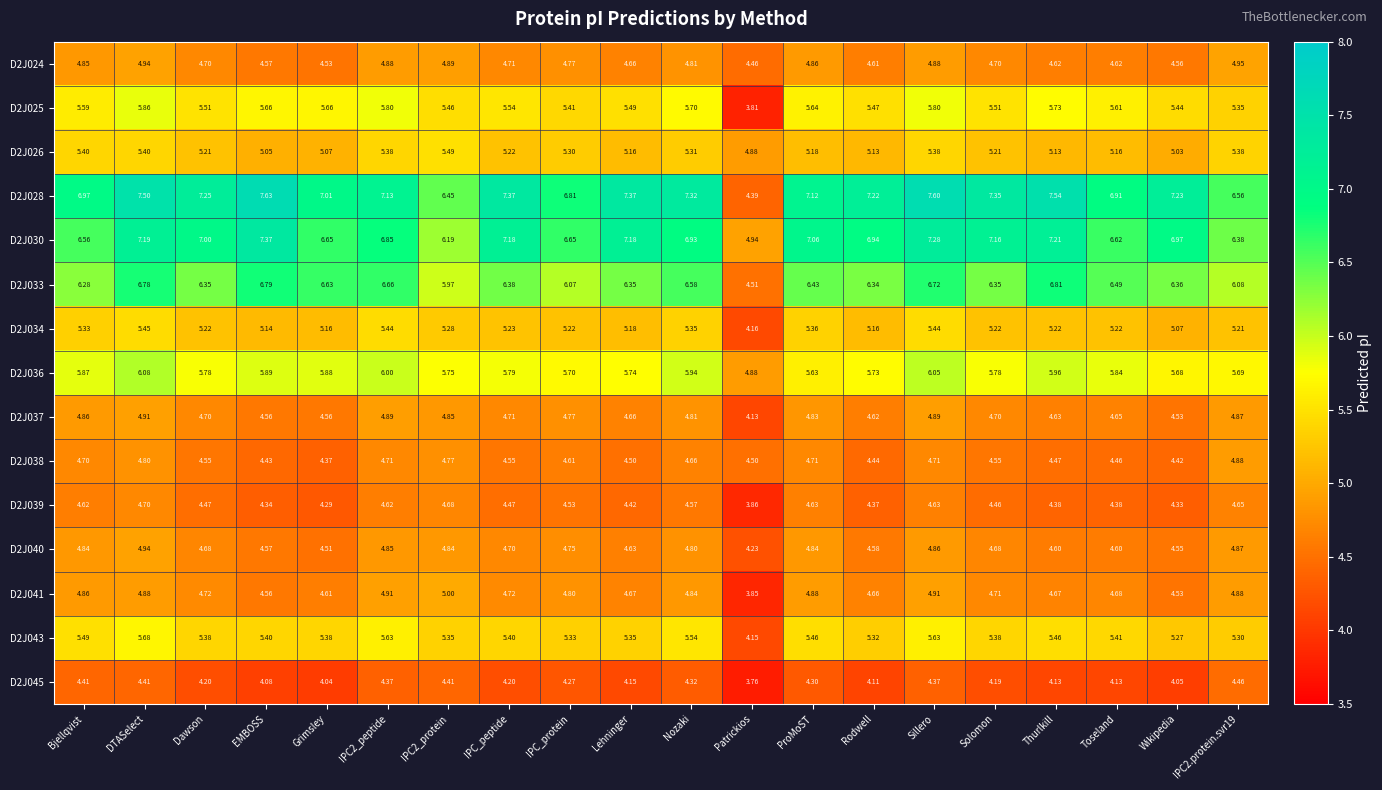

At which category is the sum across all series the highest?

DTASelect